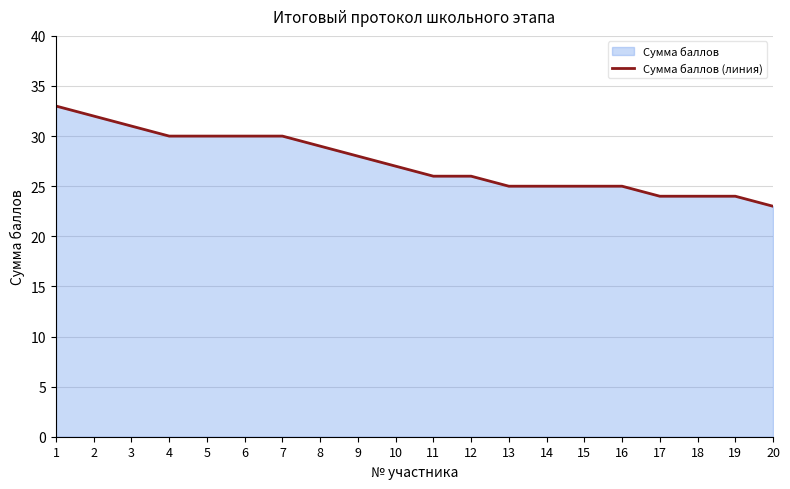

Is it true that the value at 17 is 24?

True